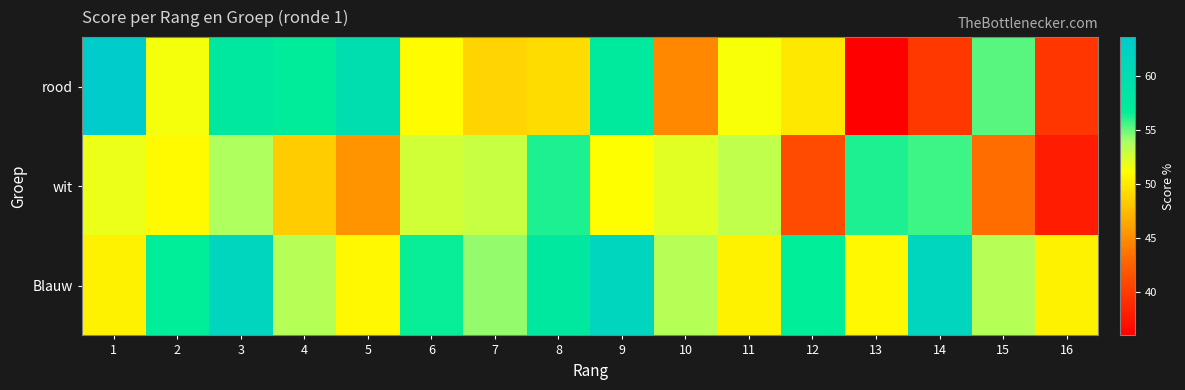

Which label corresponds to the largest value in the chart?

1